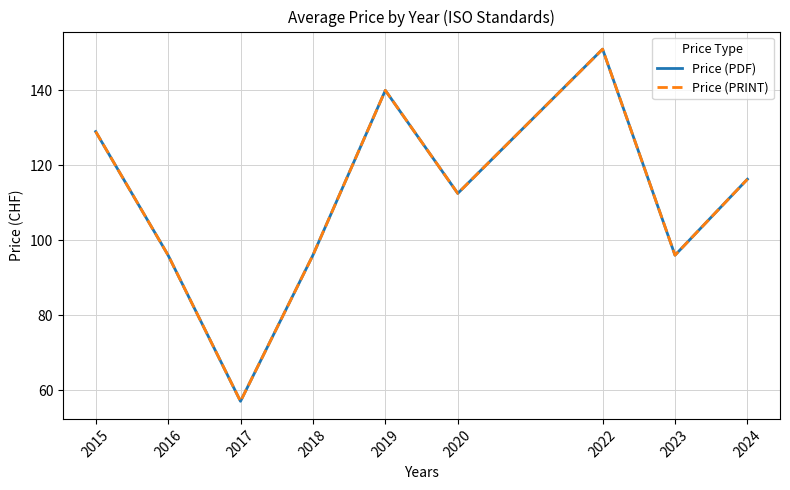

Does the chart display data point markers on the line(s)?

No